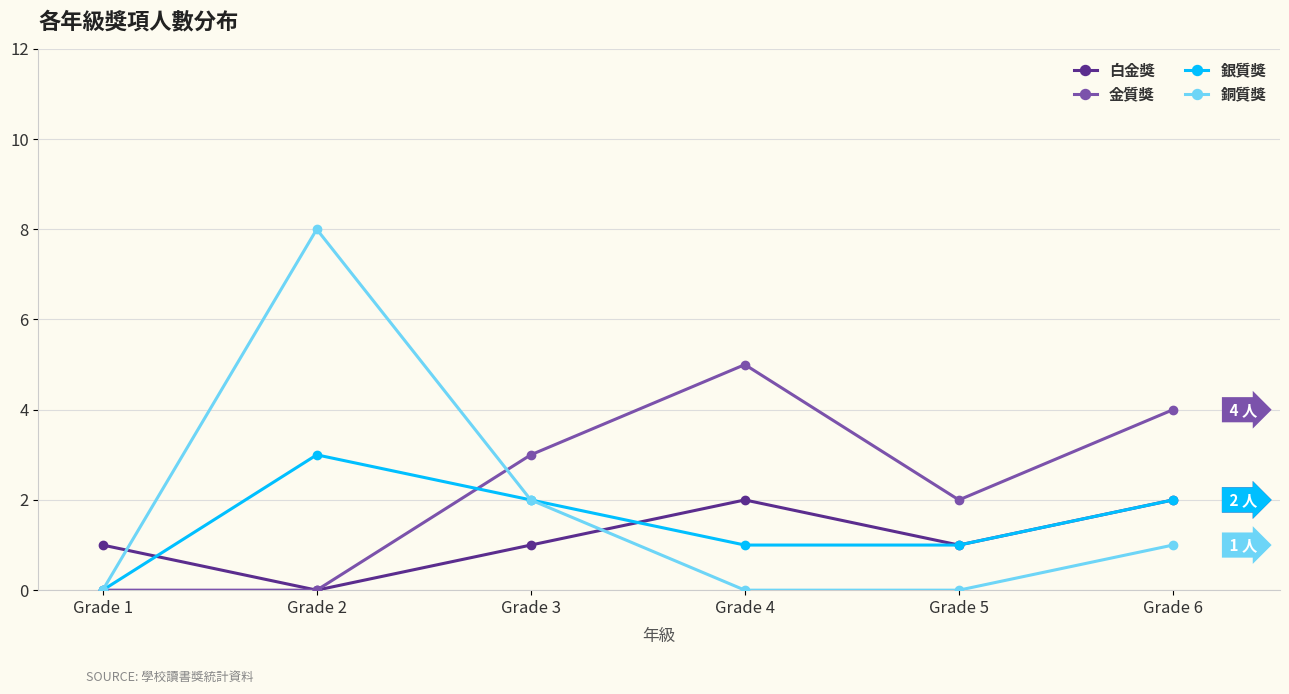

Where is the first local maximum for 銅質獎?

Grade 2